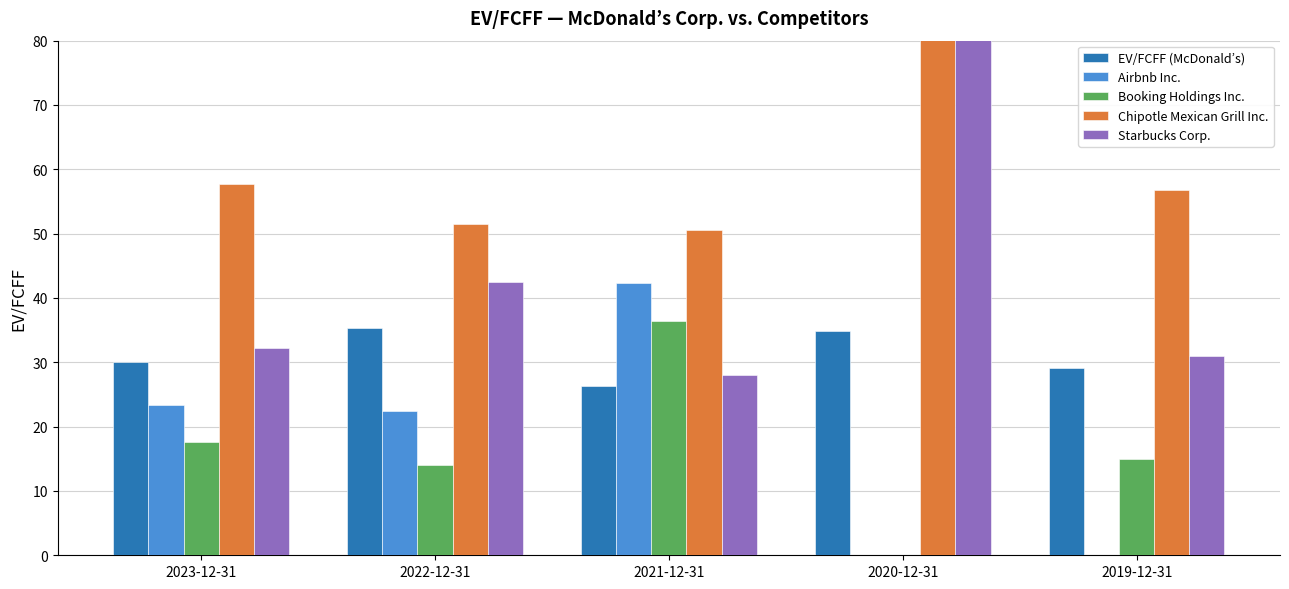

Is the value of EV/FCFF (McDonald’s) at 2020-12-31 greater than the value of Chipotle Mexican Grill Inc. at 2022-12-31?

No